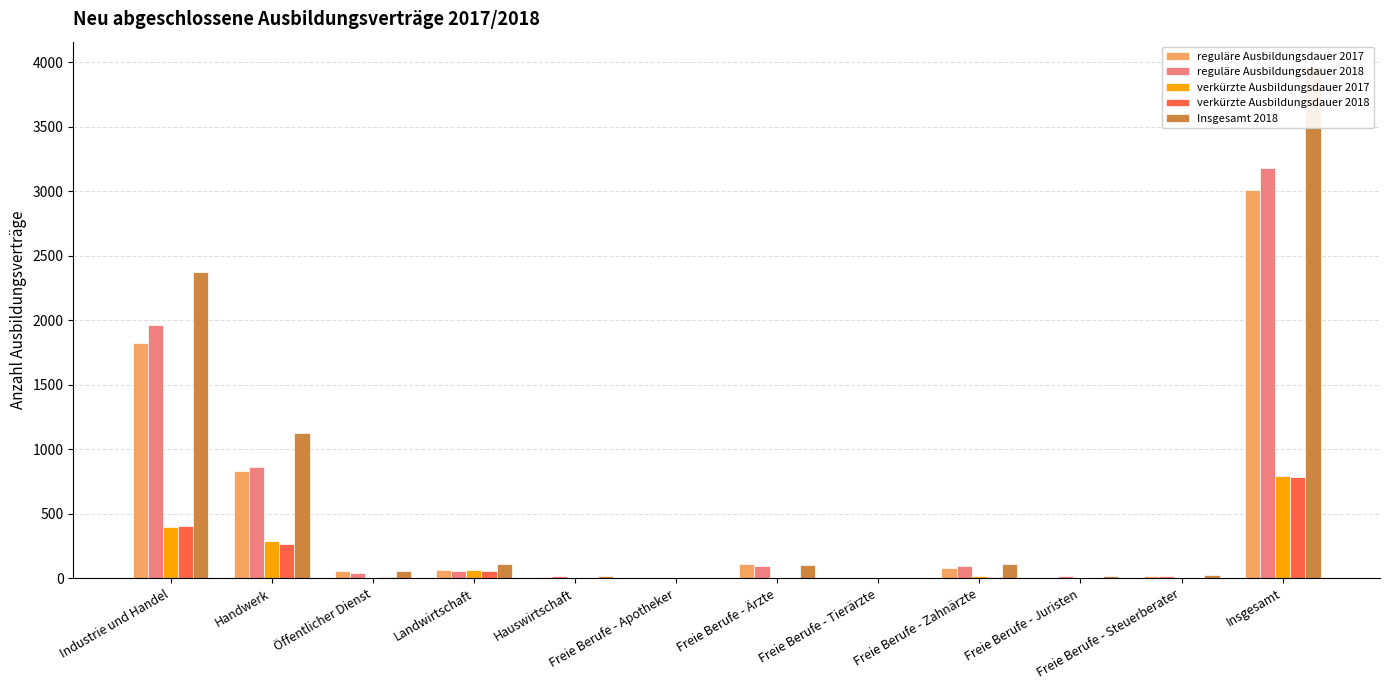

What is the label of the 5th bar from the right?

Freie Berufe - Tierärzte